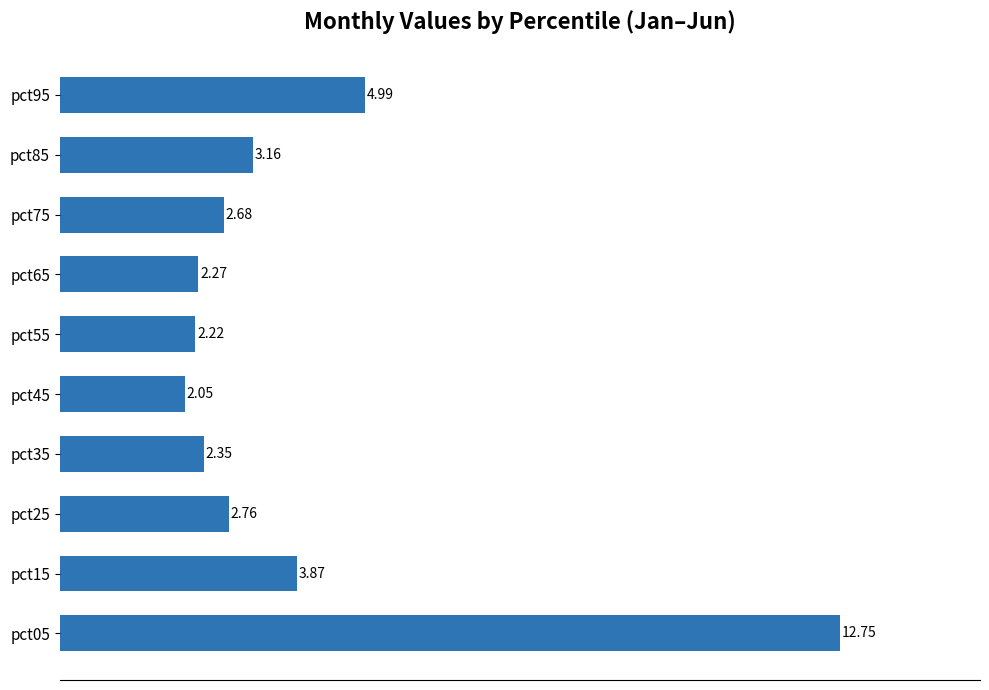

Are the bars grouped side by side (vs. stacked)?

No